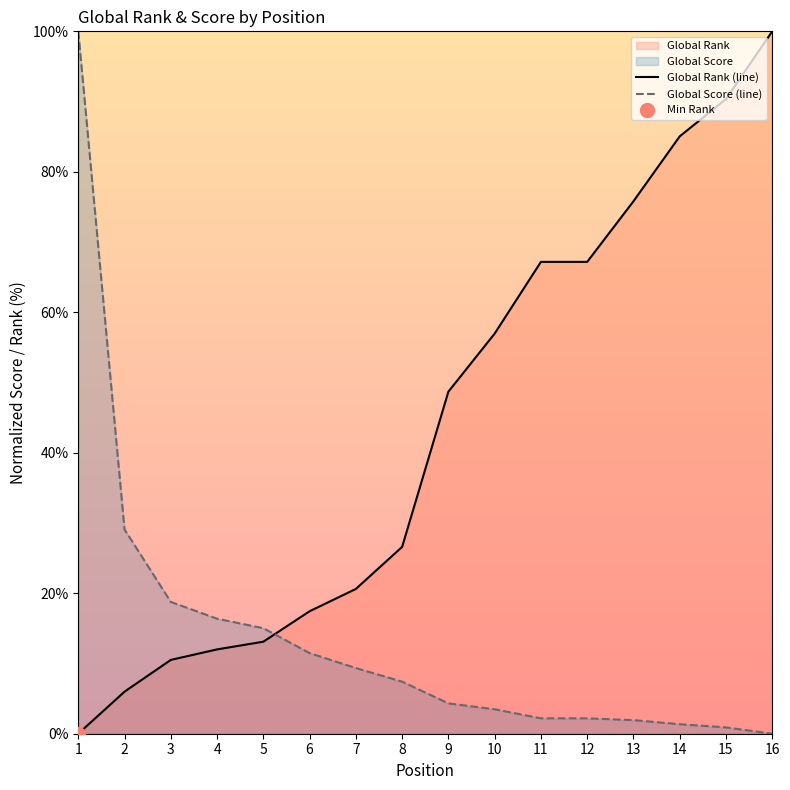

Rank the series at 6 from highest to lowest value.

Global Rank (line), Global Score (line)